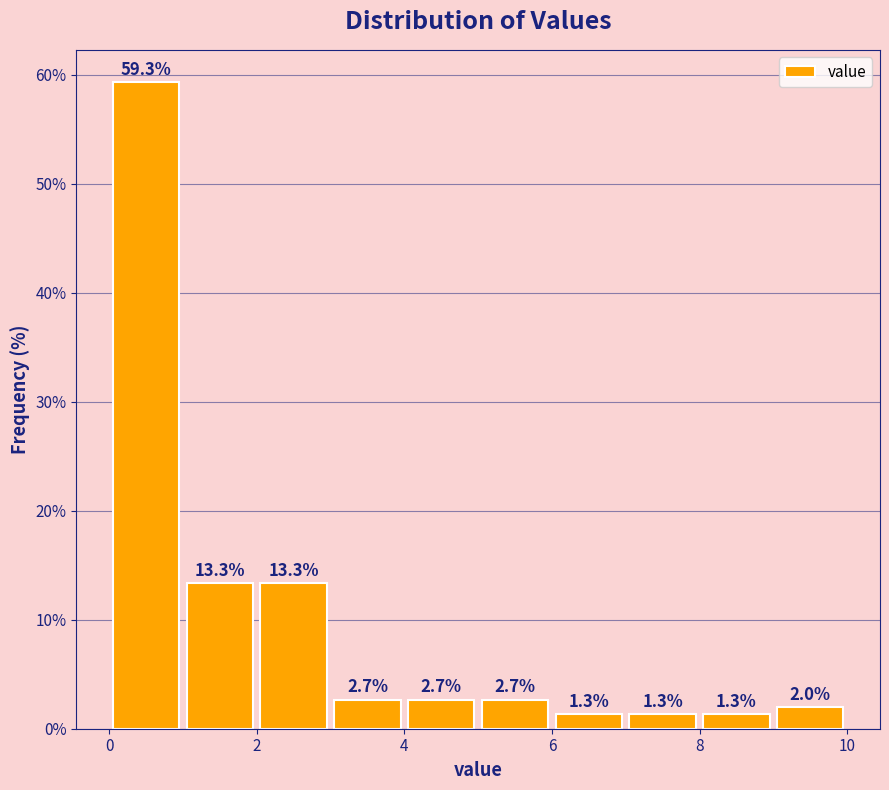

How tall is the bar that spans 6 to 7 on the x-axis?

1.3